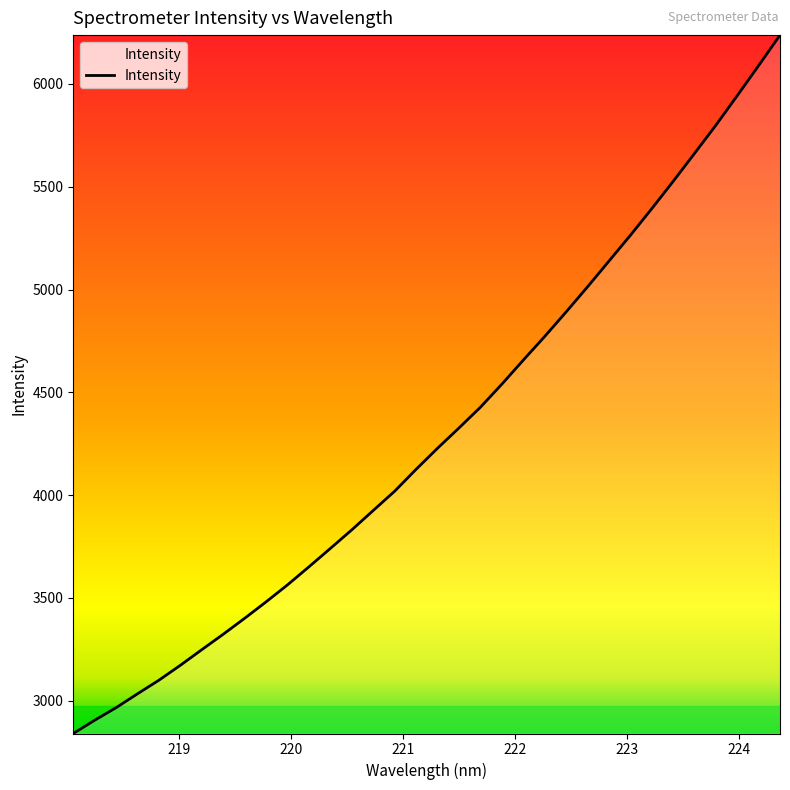

What is the maximum value shown in the chart?

6237.3